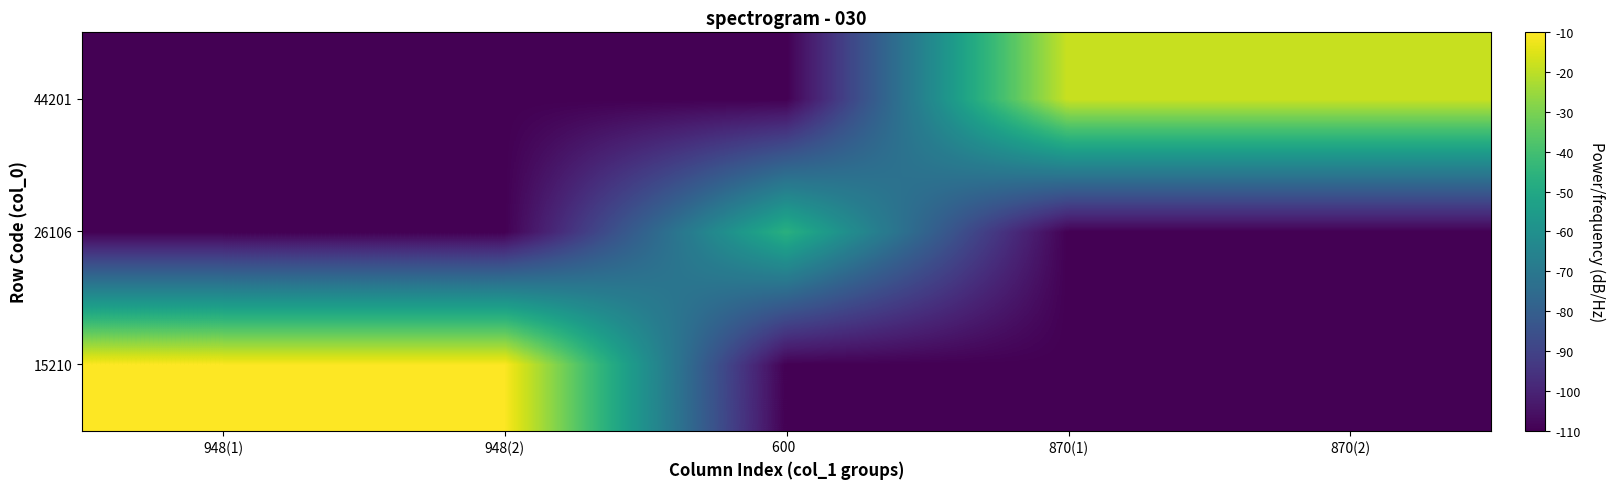

Rank the series by their maximum value, from highest to lowest.

15210, 44201, 26106